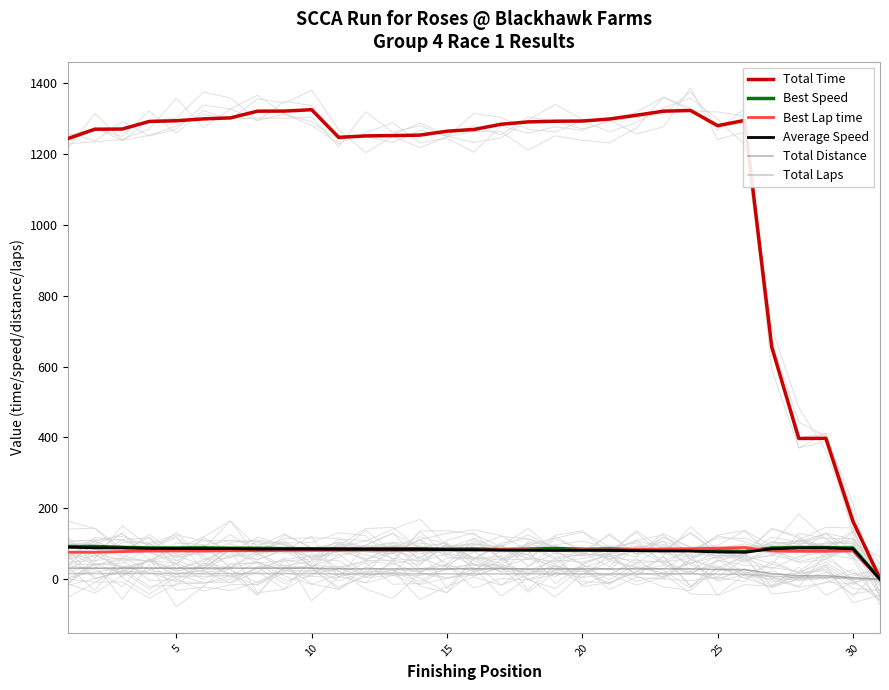

How many times do Best Speed and Best Lap time cross each other?

4